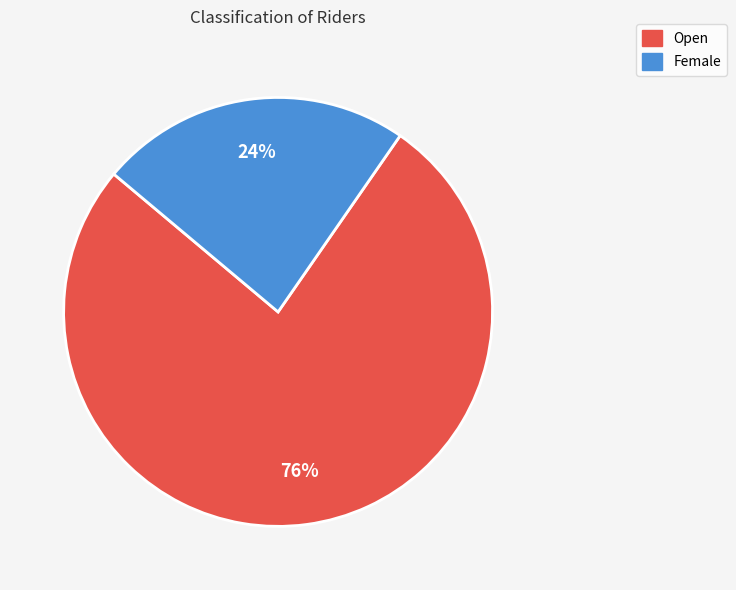

Is it true that Female is 34% of the pie?

False